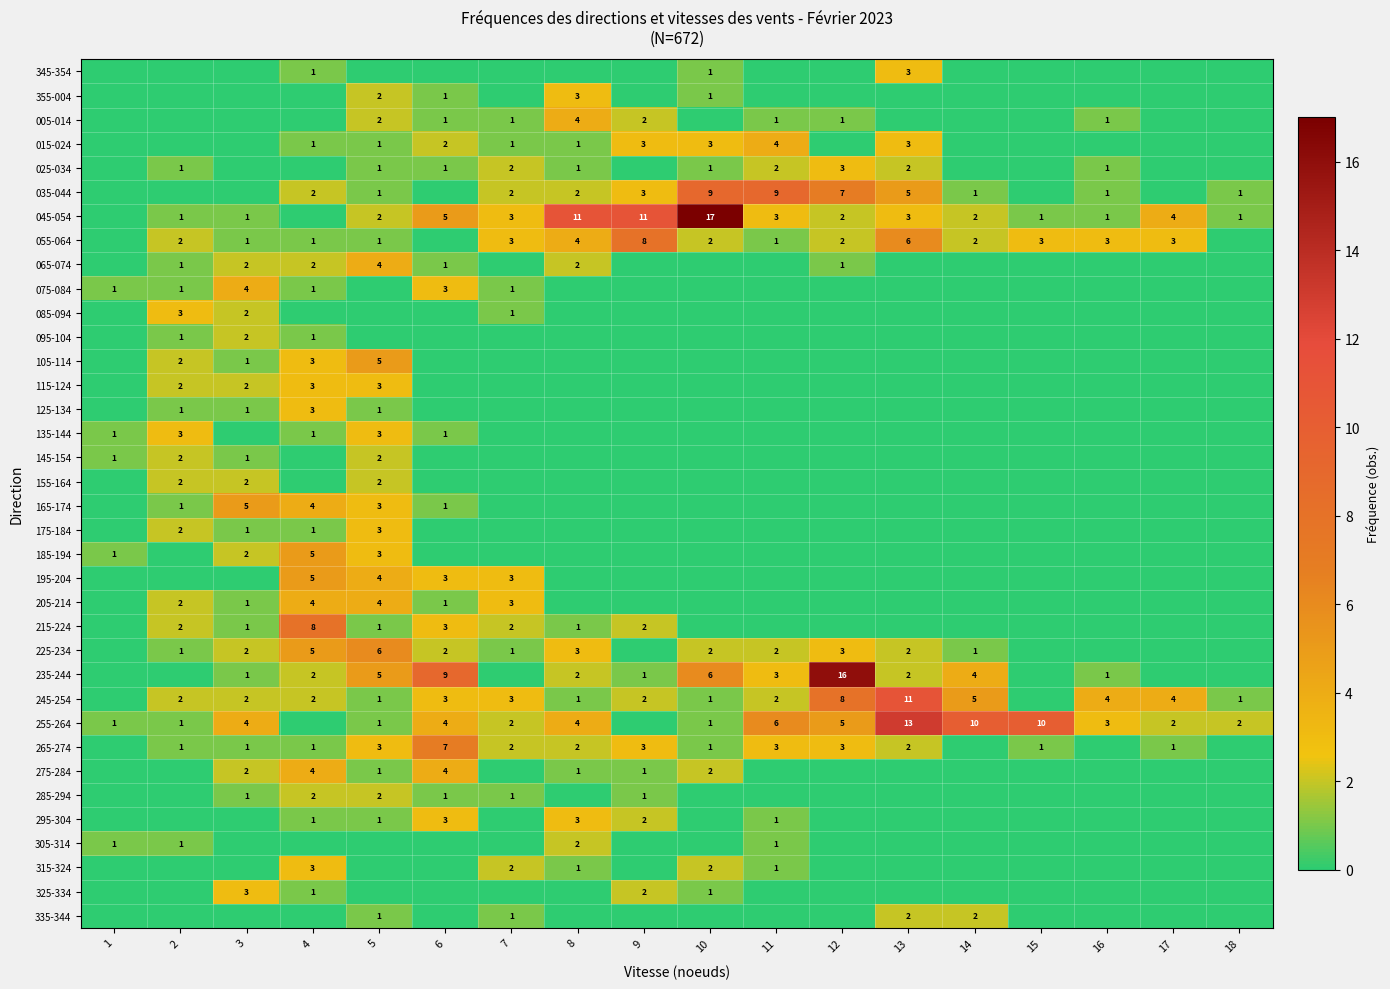

Is it true that 245-254 equals 2 at 17?

False